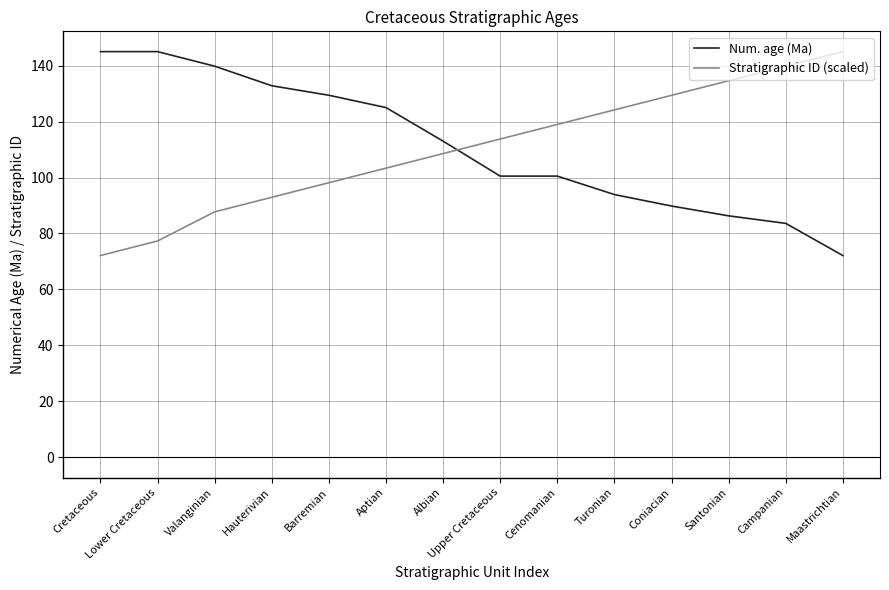

What position from the left is Cenomanian?

9